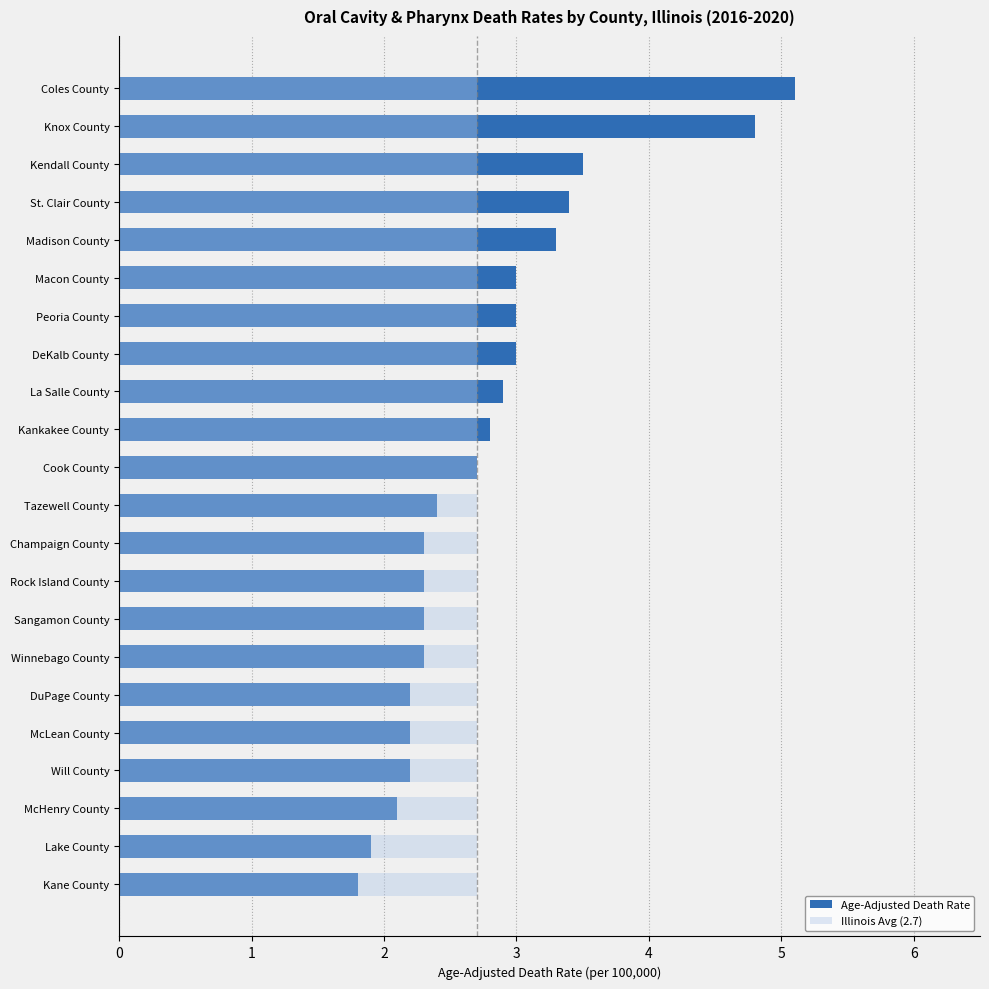

Rank the series by their maximum value, from lowest to highest.

Illinois Avg (2.7), Age-Adjusted Death Rate